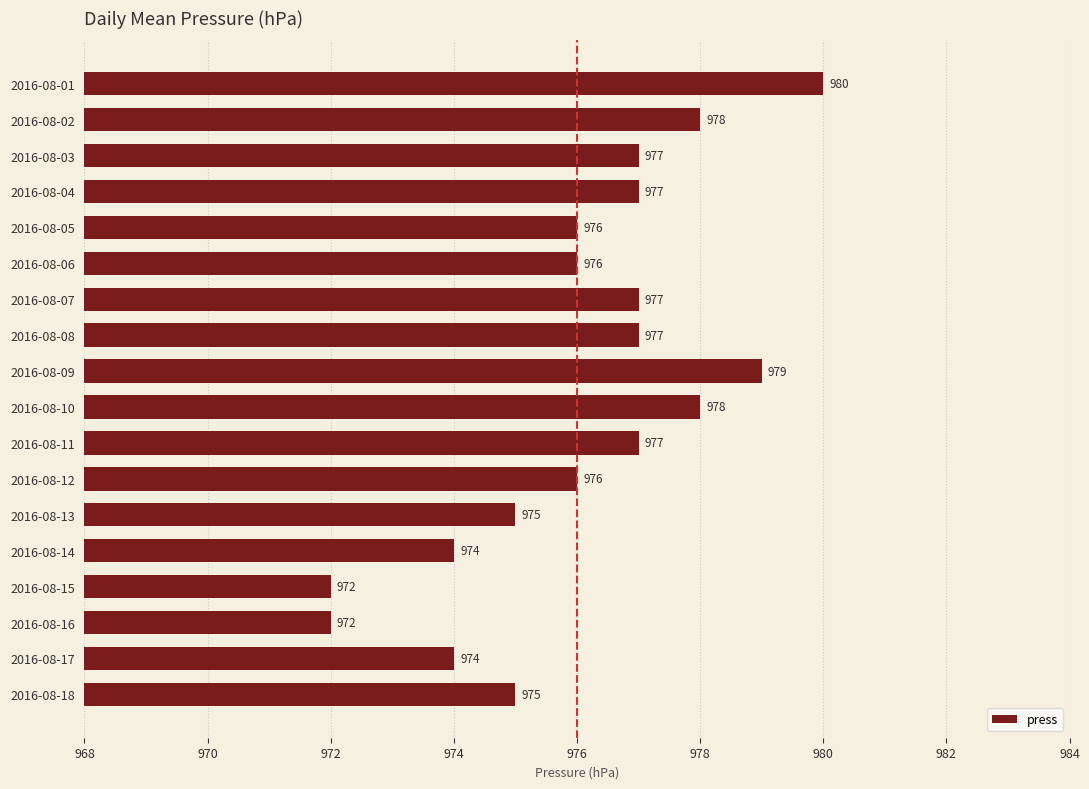

The value at 2016-08-01 is 980. True or false?

True